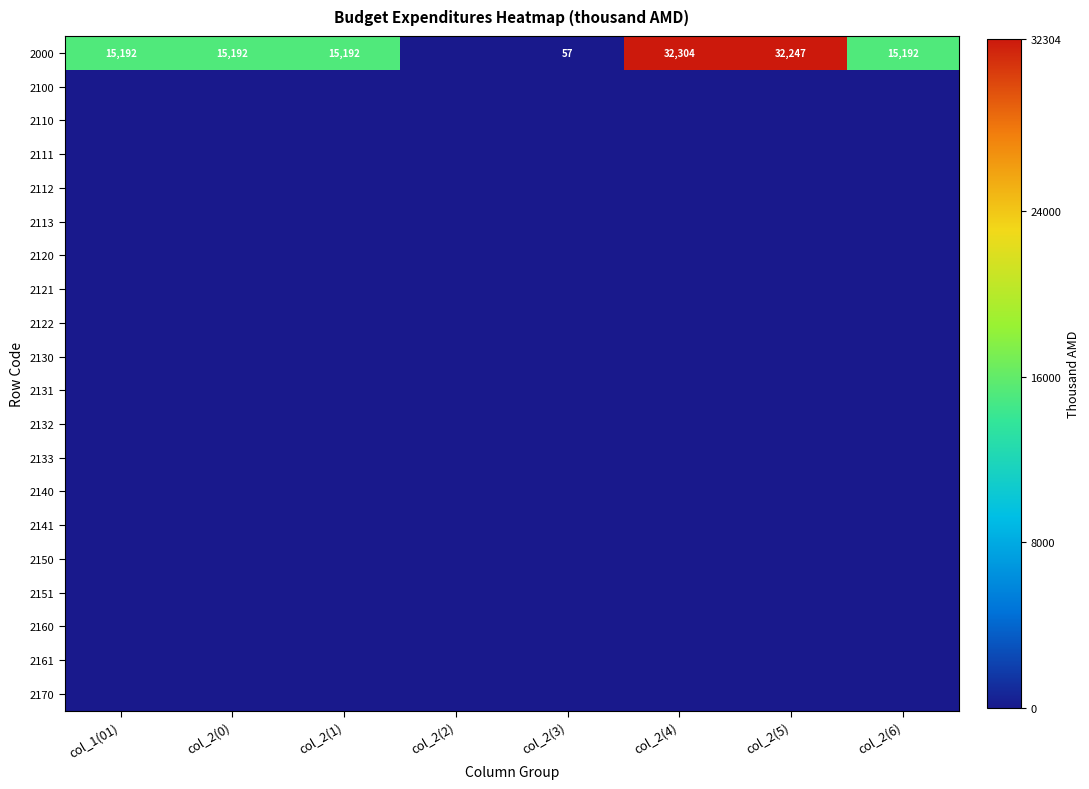

What is the greatest value displayed?

32303.9